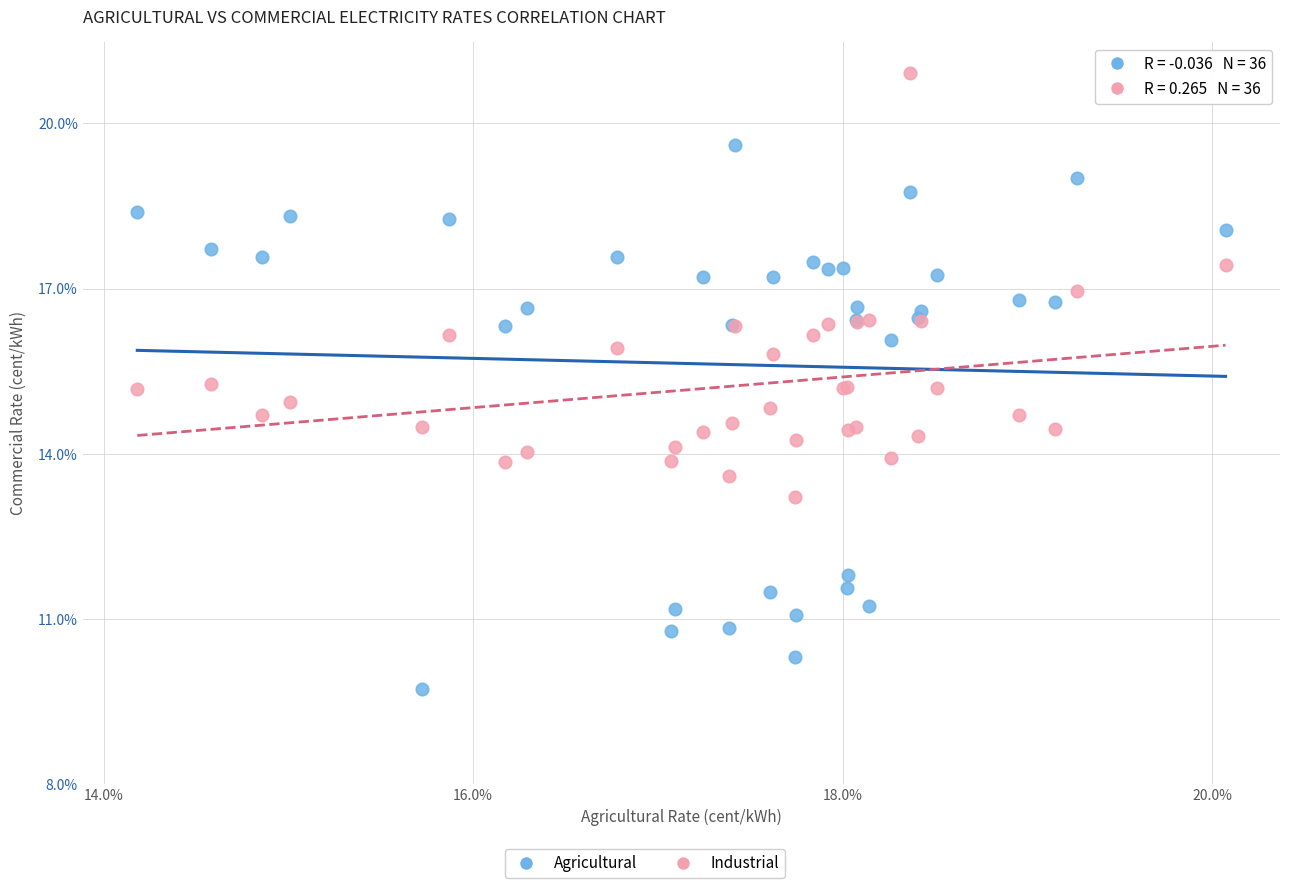

What is the X range (max minus min) for the scatter plot?

5.9